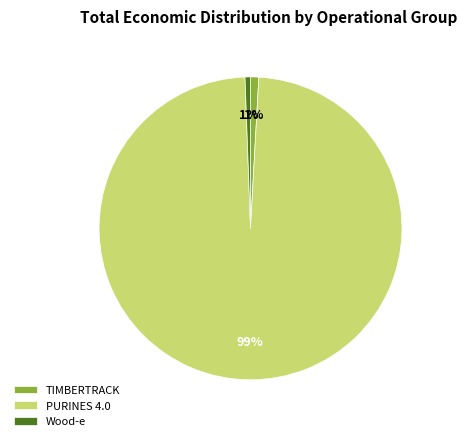

How many slices are in this pie chart?

3